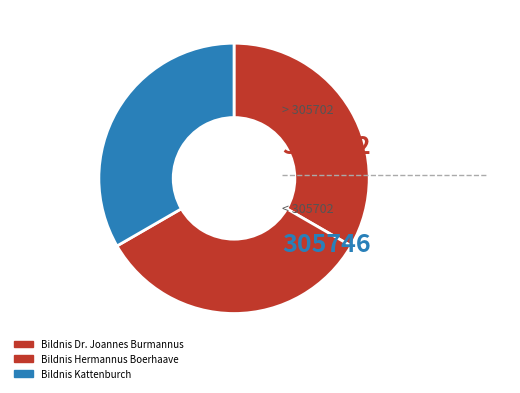

How many slices are in this pie chart?

3